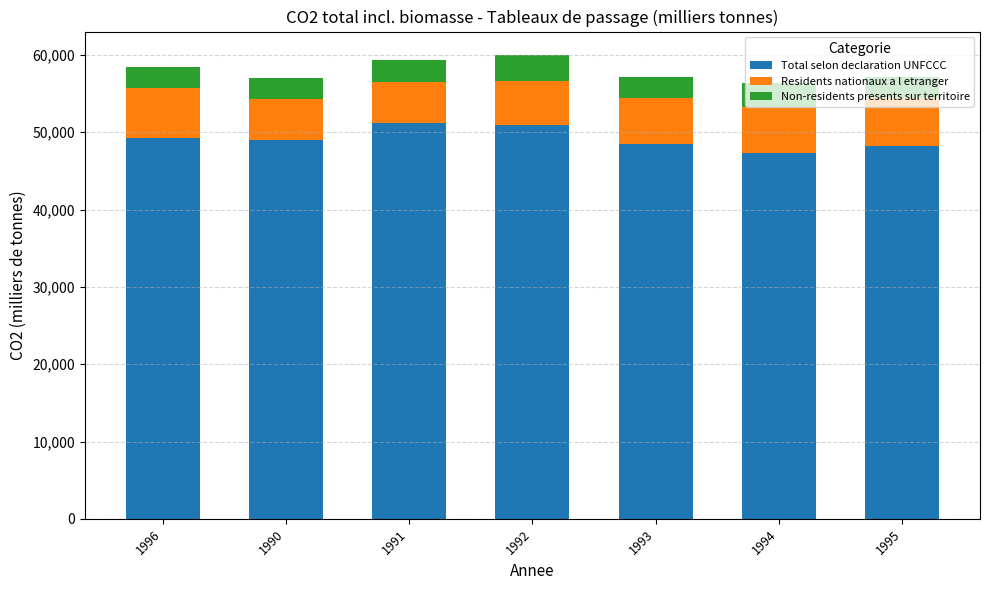

What is the sum of all Total selon declaration UNFCCC values?

344328.3